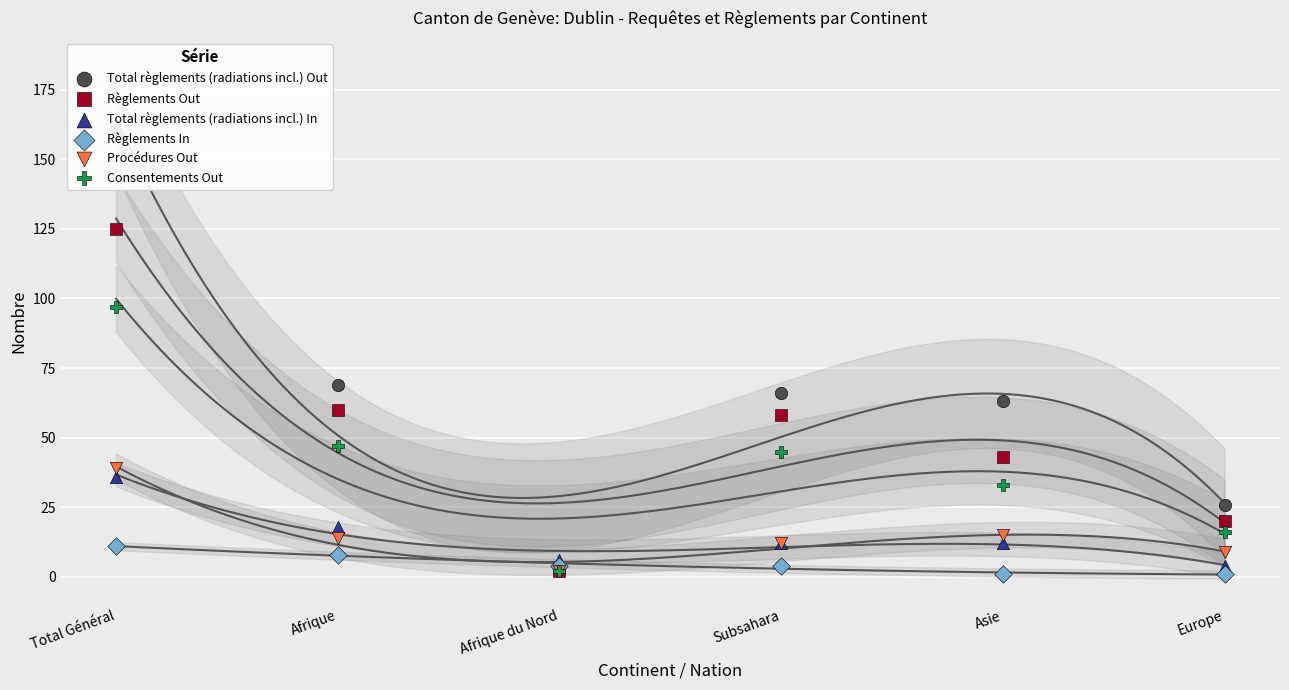

What are all the series names shown in the legend?

Total règlements (radiations incl.) Out, Règlements Out, Total règlements (radiations incl.) In, Règlements In, Procédures Out, Consentements Out